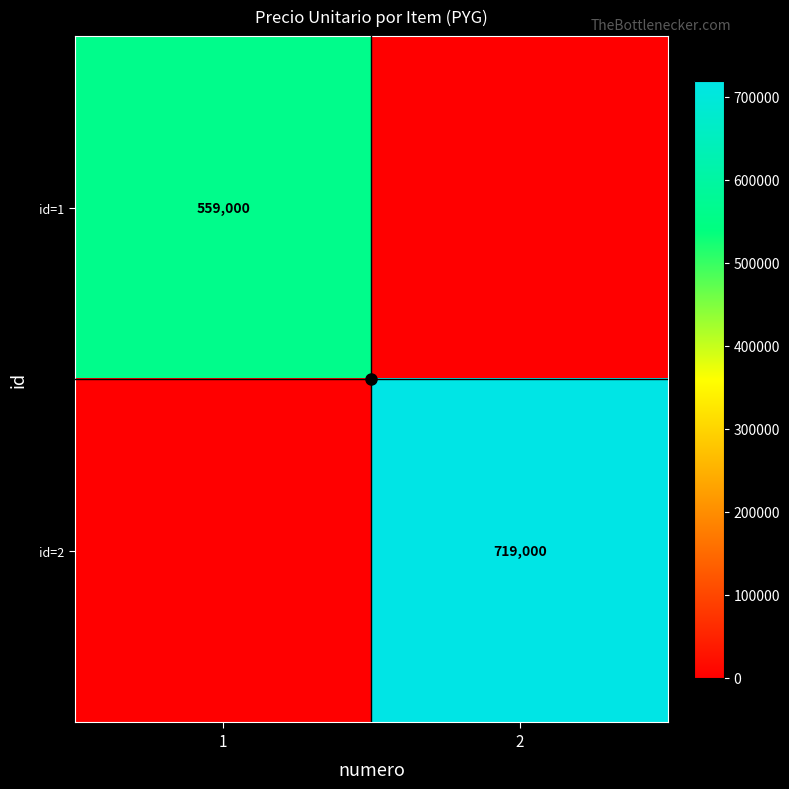

What is the spread (max minus min) of values at 2?

719000